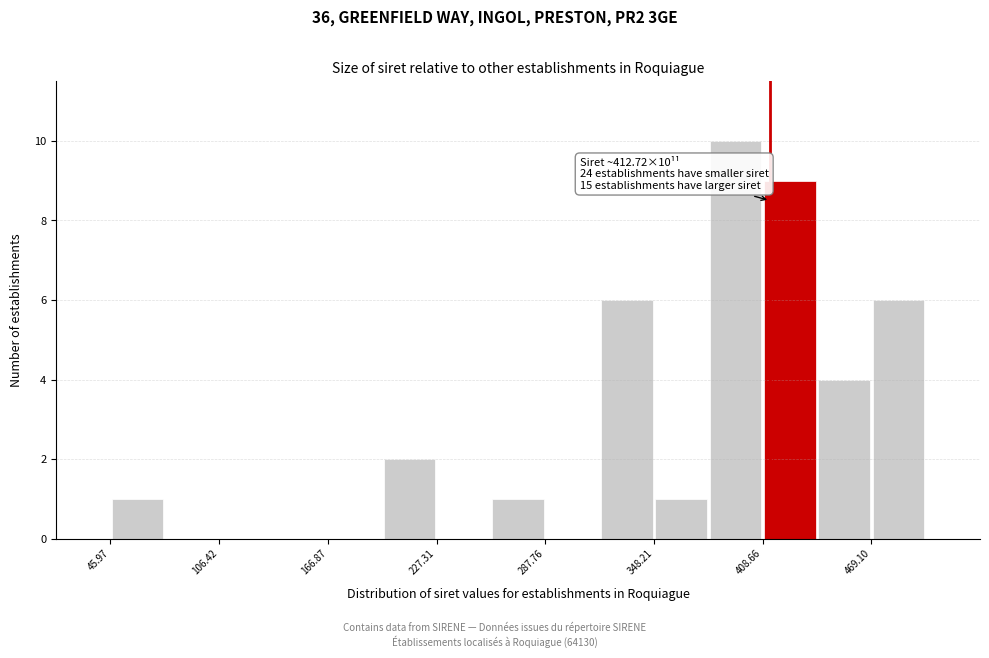

Around what value on the x-axis is the tallest bar? Give the approximate position of its centre, as read against the axis.

390